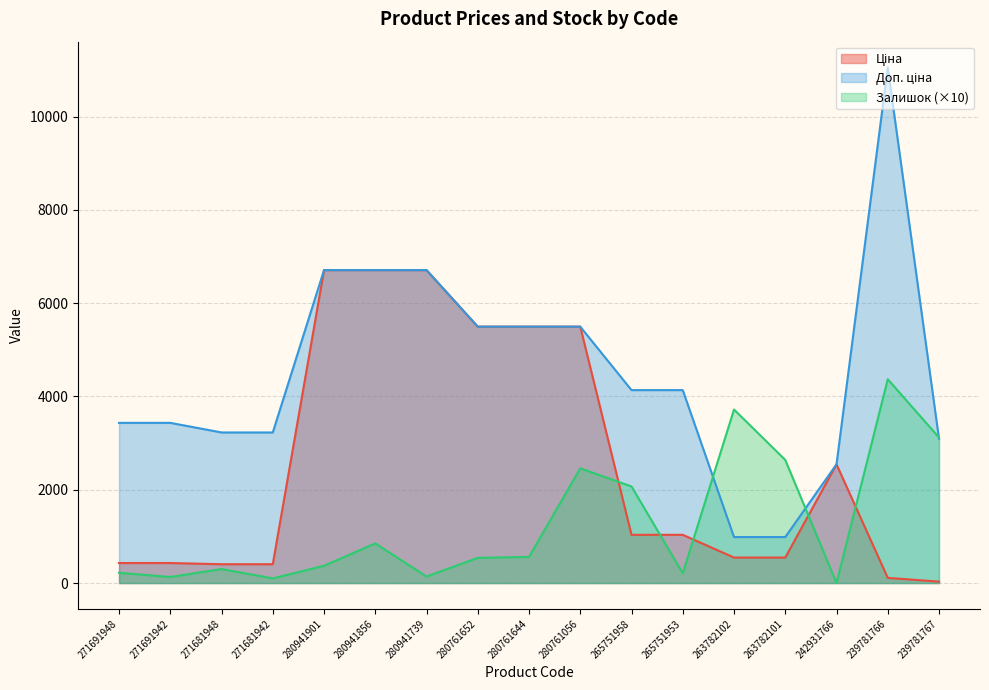

Reading left to right, what are all the values shown in this chart?

Ціна: 429.3	429.3	403.6	403.6	6710.2	6710.2	6710.2	5497.3	5497.3	5497.3	1034.1	1034.1	546.4	546.4	2545.8	110.5	30.9
Доп. ціна: 3434.6	3434.6	3228.8	3228.8	6710.2	6710.2	6710.2	5497.3	5497.3	5497.3	4136.6	4136.6	986.2	986.2	2546.0	11055.0	3095.0
Залишок: 220.0	130.0	300.0	100.0	370.0	850.0	140.0	540.0	560.0	2460.0	2070.0	210.0	3720.0	2640.0	0.0	4370.0	3120.0